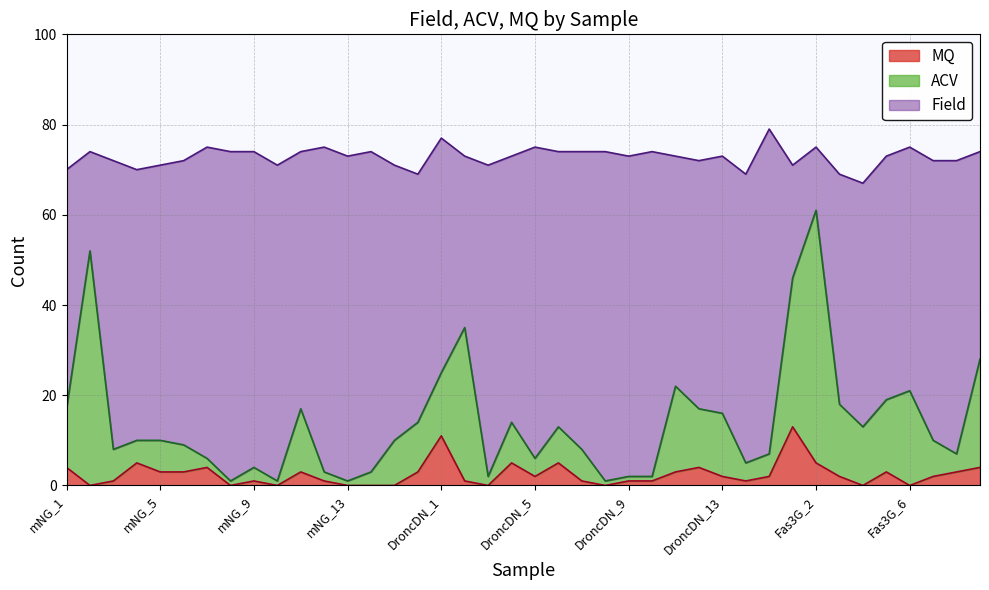

True or false: Field and MQ intersect in this chart.

False